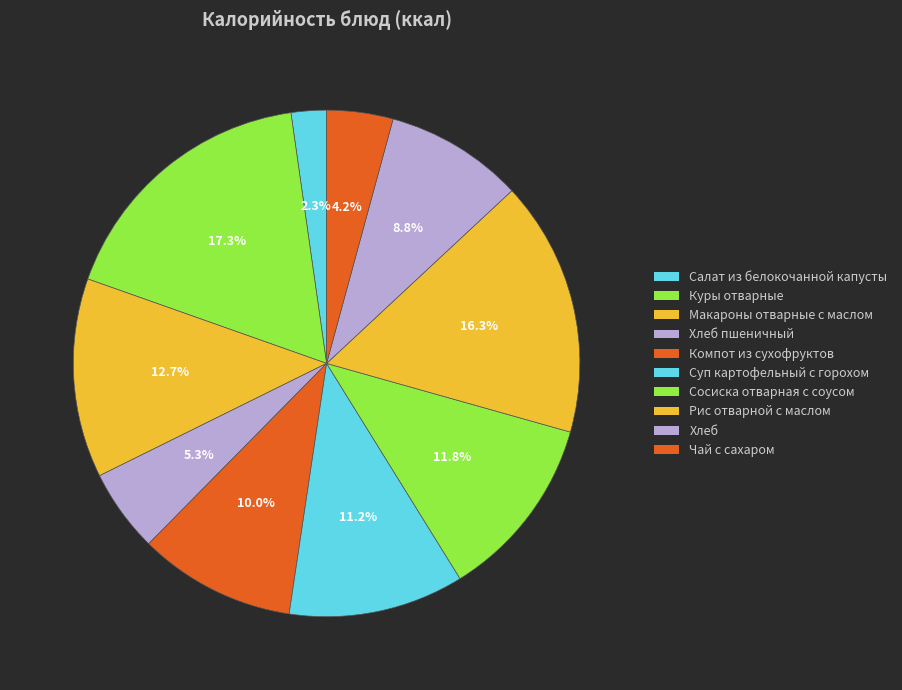

Does any single category account for the majority?

No